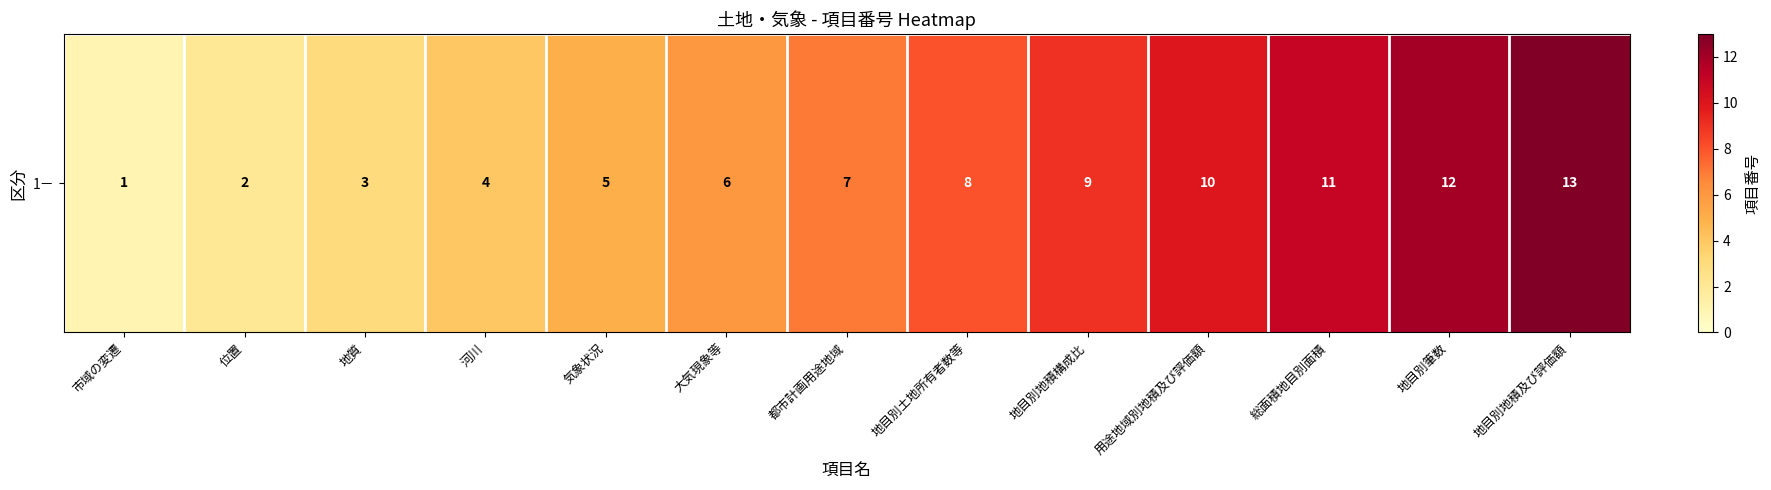

At which category does the chart reach its minimum across all series?

市域の変遷